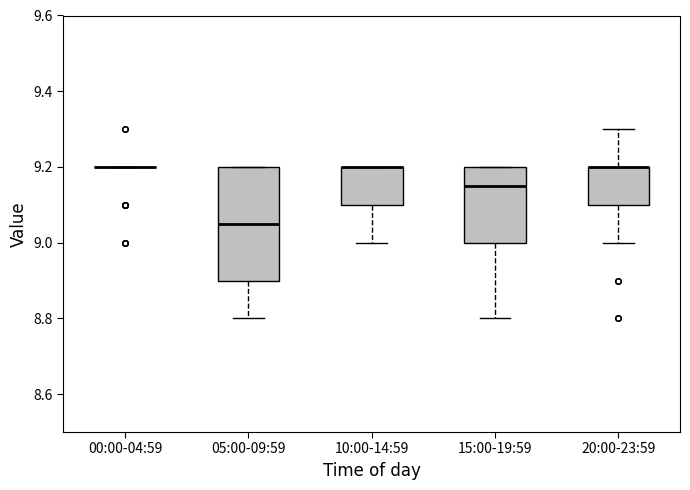

Reading left to right, transcribe this box plot: for each box, give where its median line is, the range the box spans, and where its two whiskers end, as read against the y-axis. The values are not printed on the chart, so give them approximately, as read against the axis.

00:00-04:59: box collapsed to a line at 9.20, whiskers 9.20 to 9.20
05:00-09:59: median 9.06, box 8.90 to 9.20, whiskers 8.80 to 9.20
10:00-14:59: median 9.20 (drawn on the box's upper edge), box 9.10 to 9.20, whiskers 9.00 to 9.20
15:00-19:59: median 9.16, box 9.00 to 9.20, whiskers 8.80 to 9.20
20:00-23:59: median 9.20 (drawn on the box's upper edge), box 9.10 to 9.20, whiskers 9.00 to 9.30